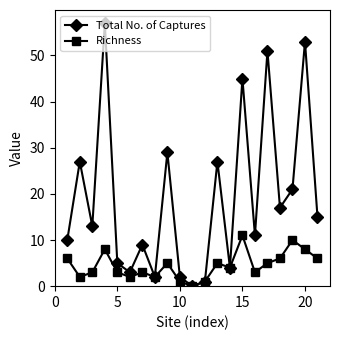

Which series has the largest total across all categories?

Total No. of Captures